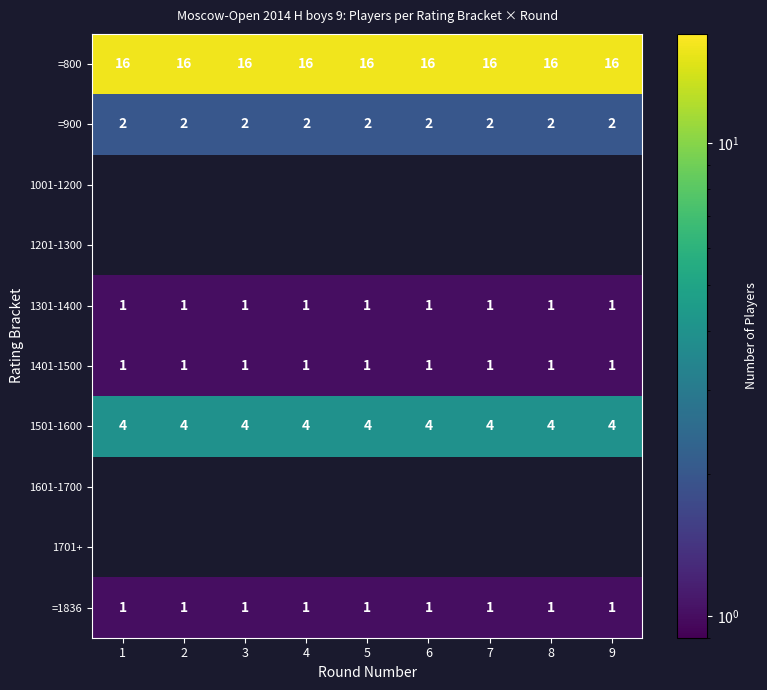

Which category has the highest value across all series?

1